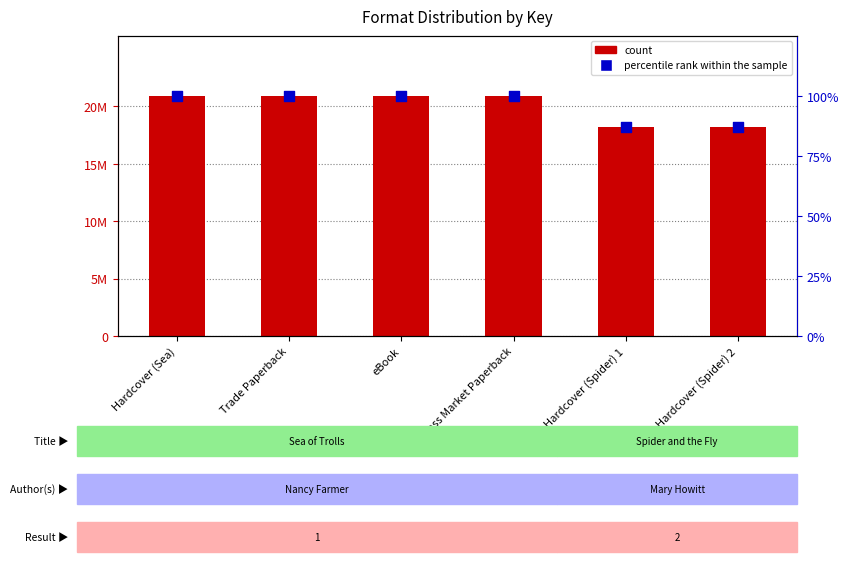

Is the value of percentile rank within the sample at eBook greater than the value of Key at Hardcover (Spider) 1?

No